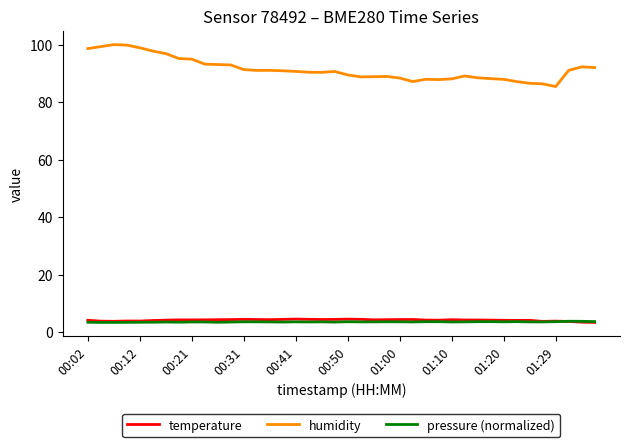

Which series has the widest spread of values?

humidity